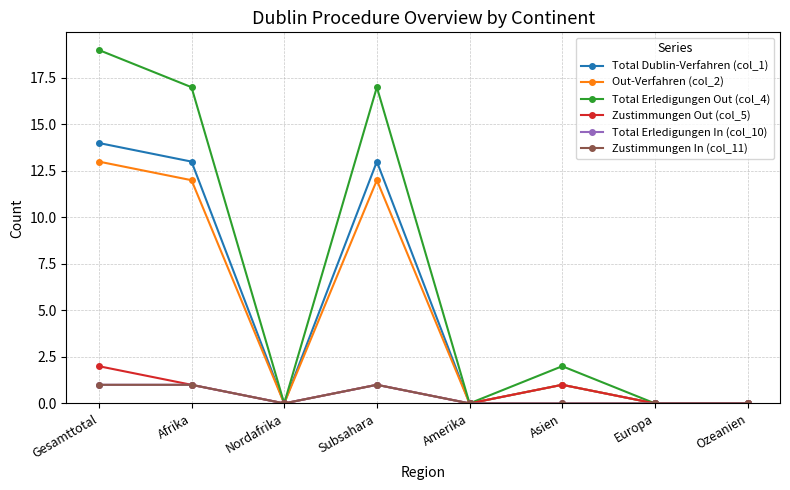

True or false: Zustimmungen In (col_11) has more than 0 interior local peaks.

True